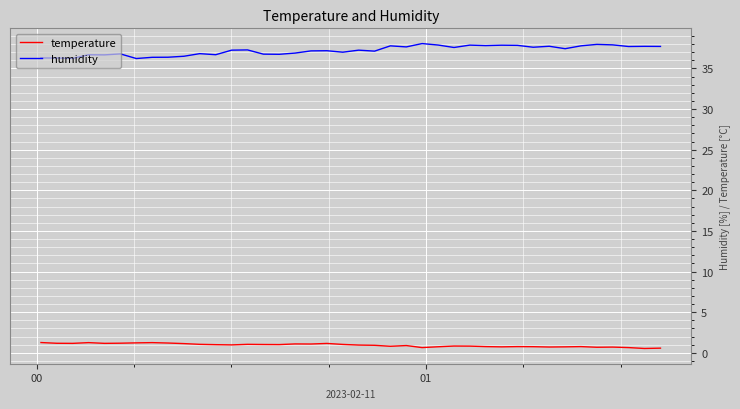

Which series has the largest total across all categories?

humidity